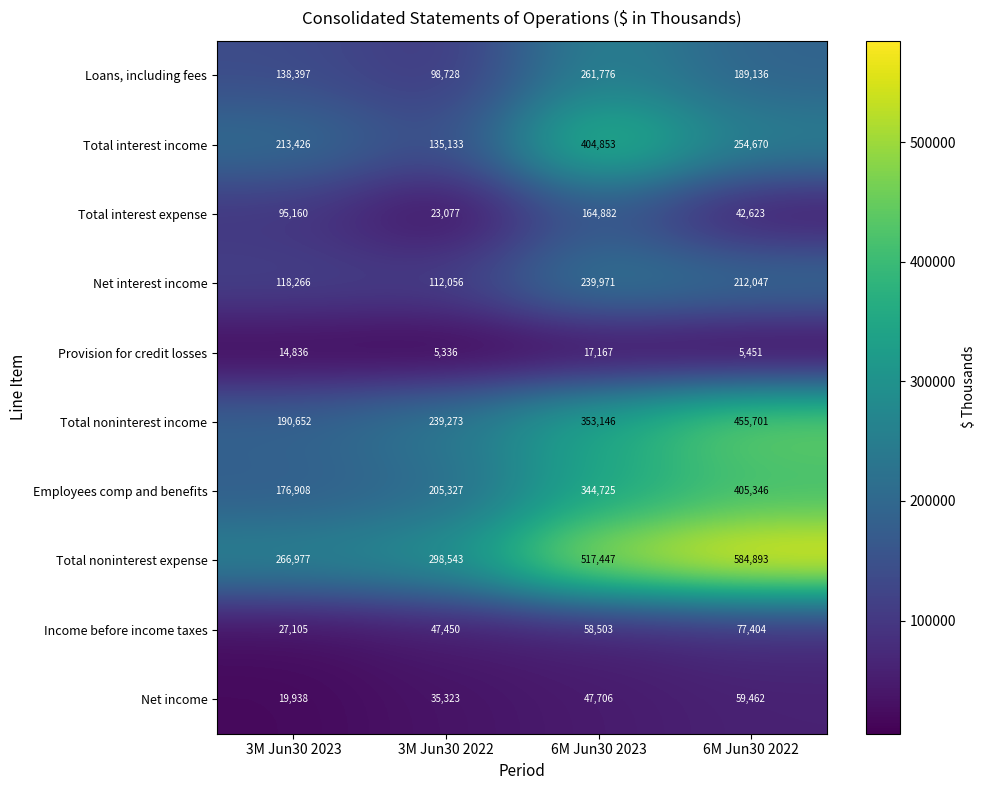

What is the highest value of the Total noninterest income series?

455701